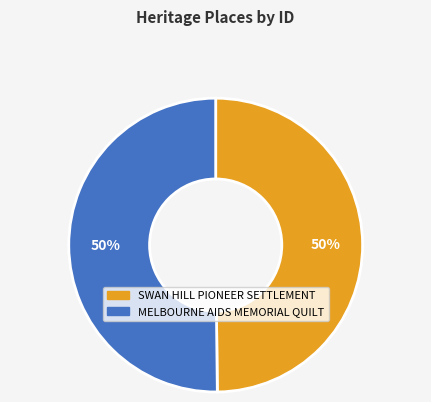

To the nearest percent, what percentage of the pie is SWAN HILL PIONEER SETTLEMENT?

50%